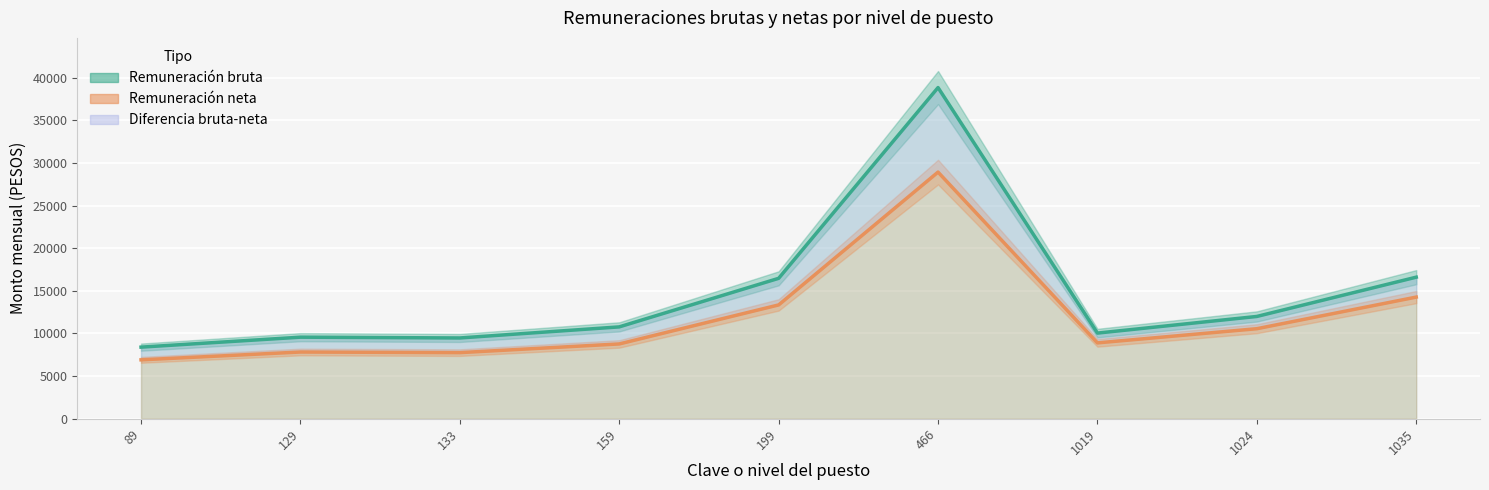

Rank the series by their maximum value, from highest to lowest.

Remuneración bruta, Remuneración neta